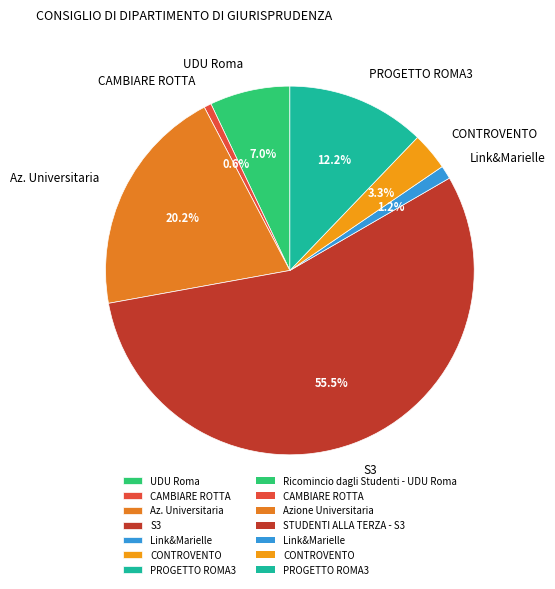

Which slice is the largest?

S3